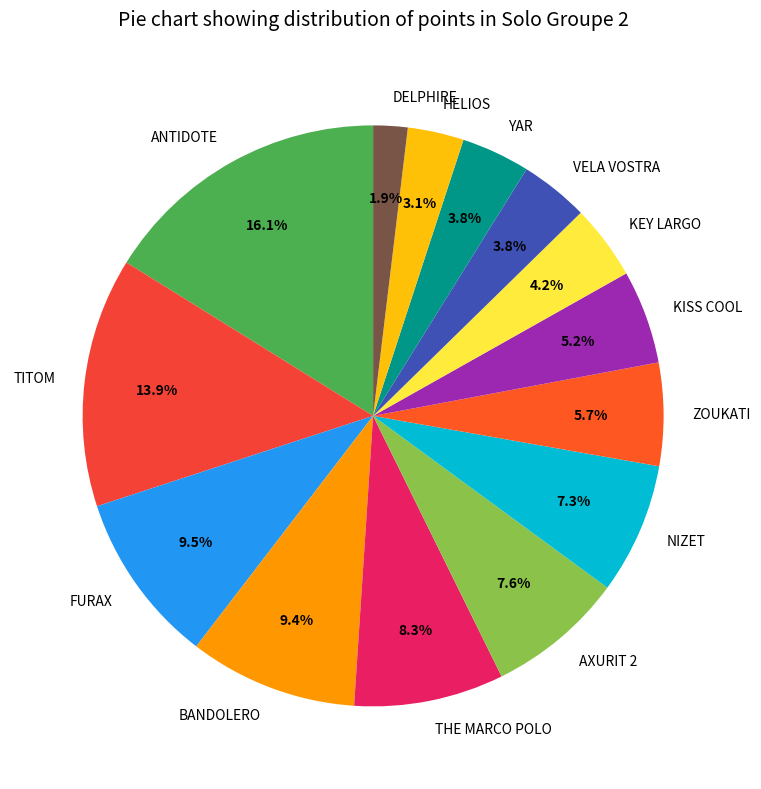

What is the largest slice in the pie chart?

ANTIDOTE